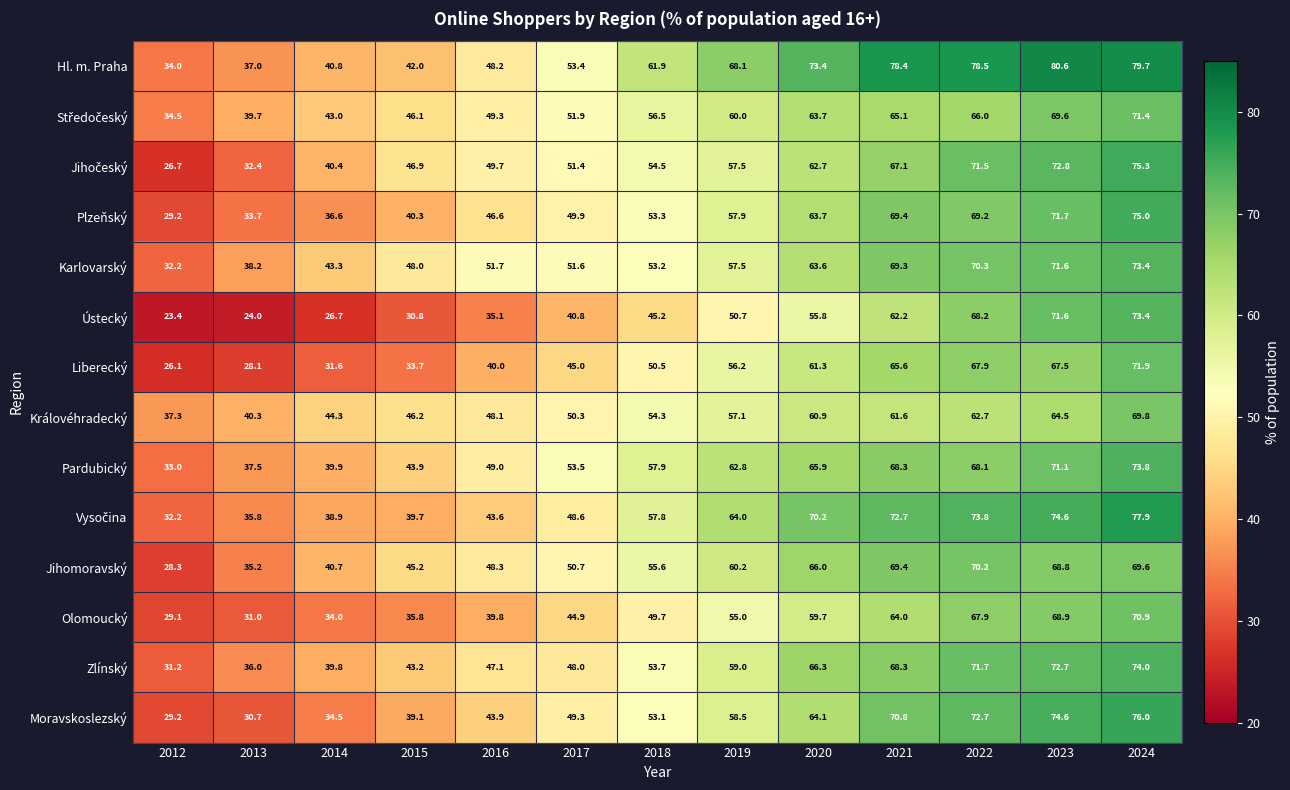

What is the minimum value shown in the chart?

23.4